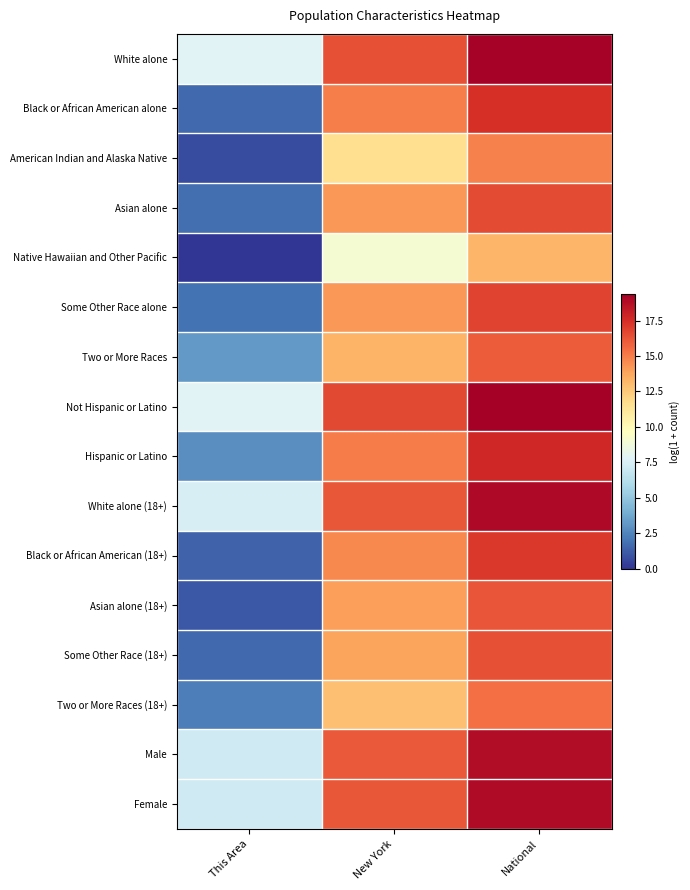

At how many categories does at least one series exceed 14?

2